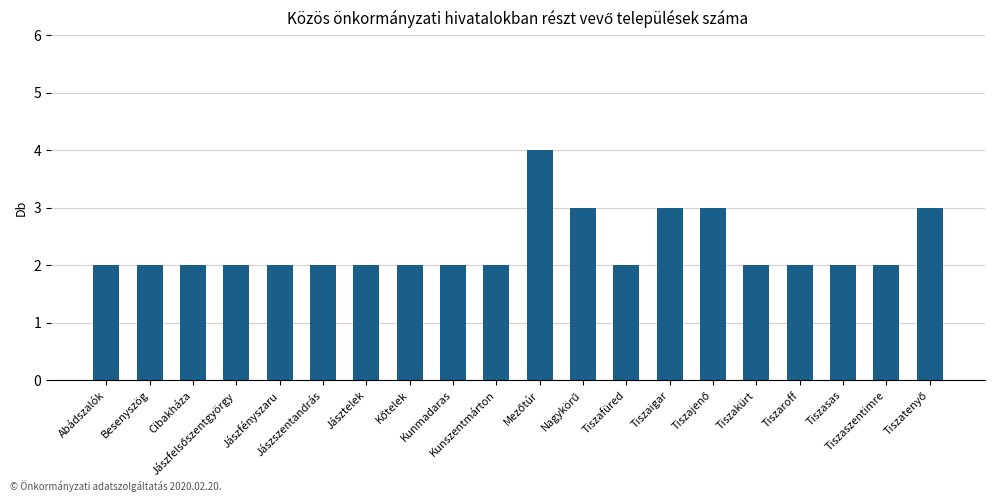

What is the value of the 7th bar from the left?

2